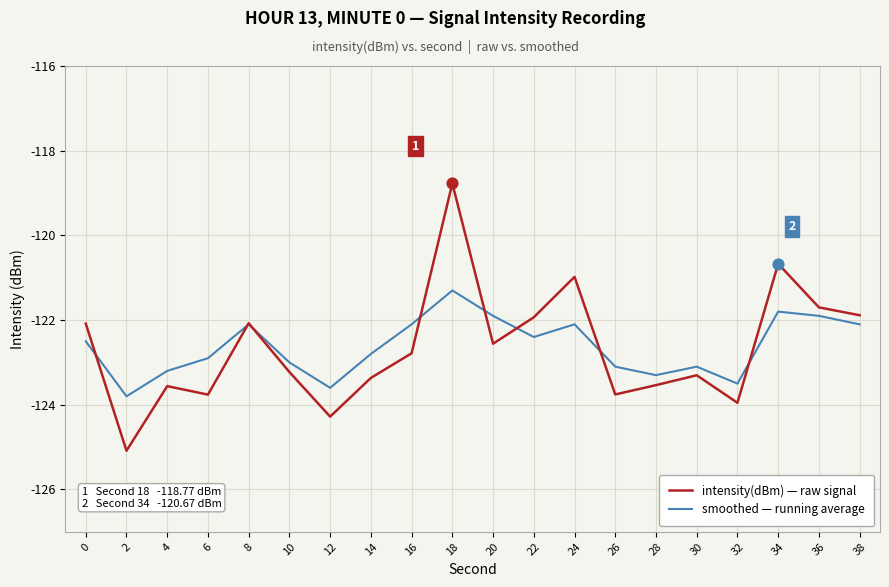

Is the value of smoothed — running average at 10 greater than the value of intensity(dBm) — raw signal at 30?

Yes